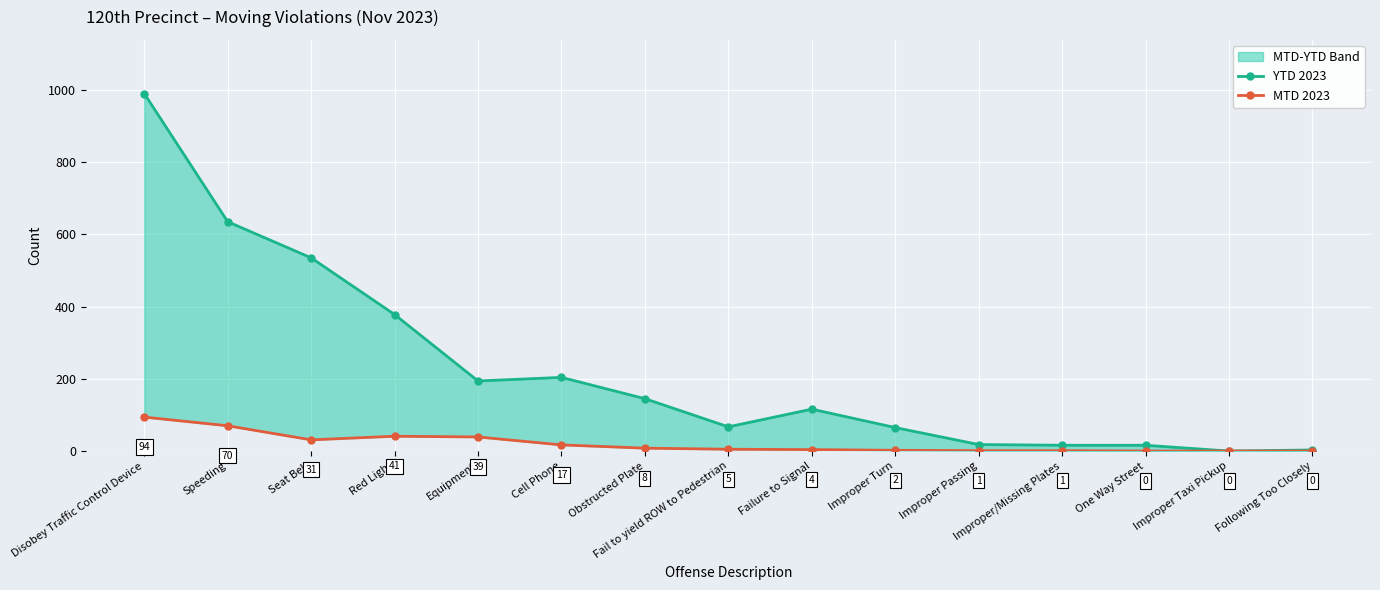

Between Improper Taxi Pickup and Cell Phone, which is larger?

Cell Phone